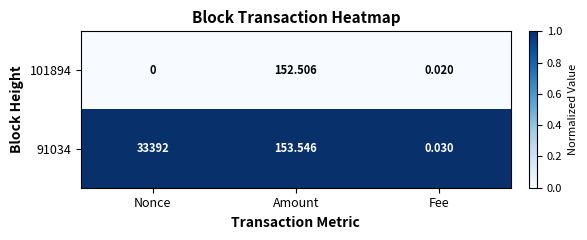

At which category is the sum across all series the highest?

Nonce